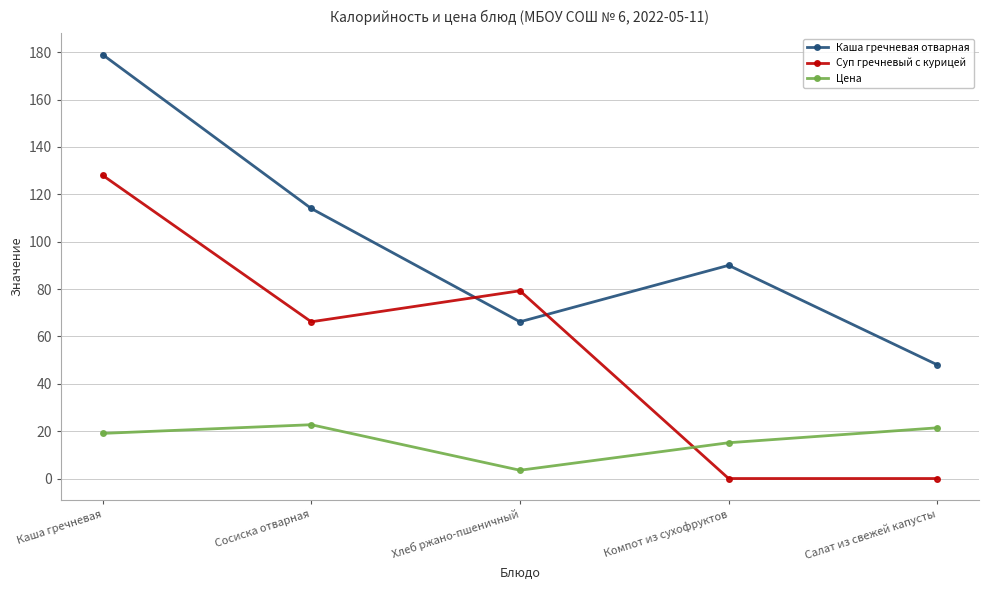

How many times do Каша гречневая отварная and Суп гречневый с курицей cross each other?

2